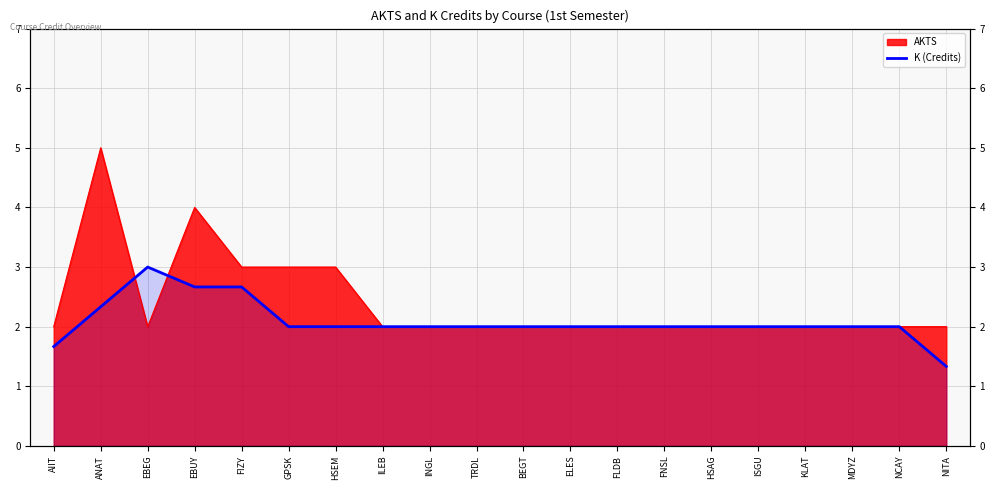

The value at TRDL is 2.0. True or false?

True